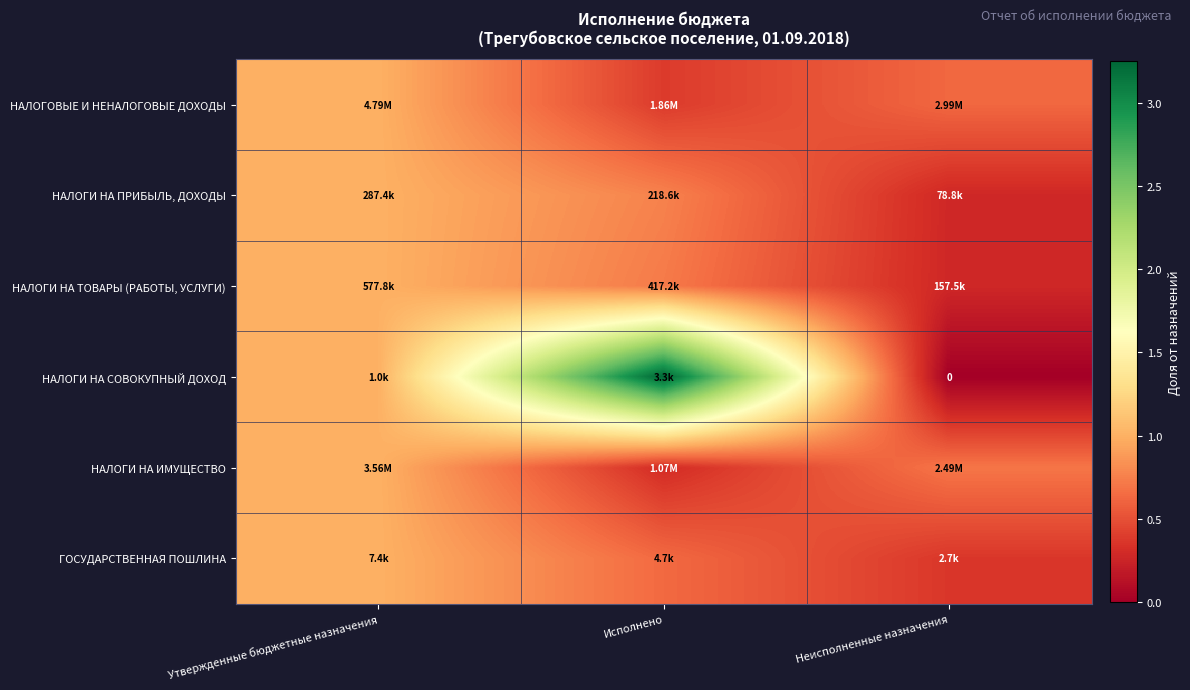

What is the difference between the maximum and minimum values in the ГОСУДАРСТВЕННАЯ ПОШЛИНА series?

0.6